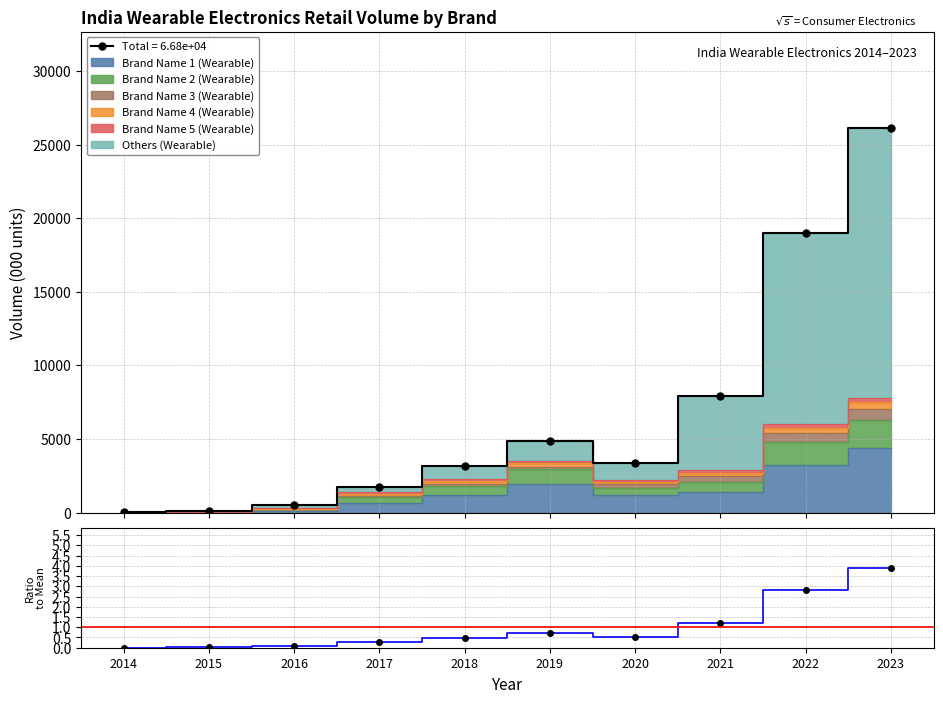

Reading left to right, transcribe all the data shown in this chart.

0.0	0.0	0.1	0.3	0.5	0.7	0.5	1.2	2.8	3.9